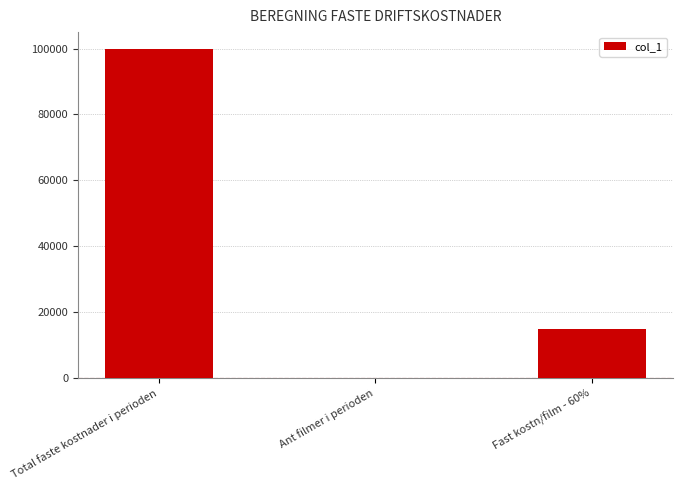

What is the change in value from Total faste kostnader i perioden to Fast kostn/film - 60%?

-85000